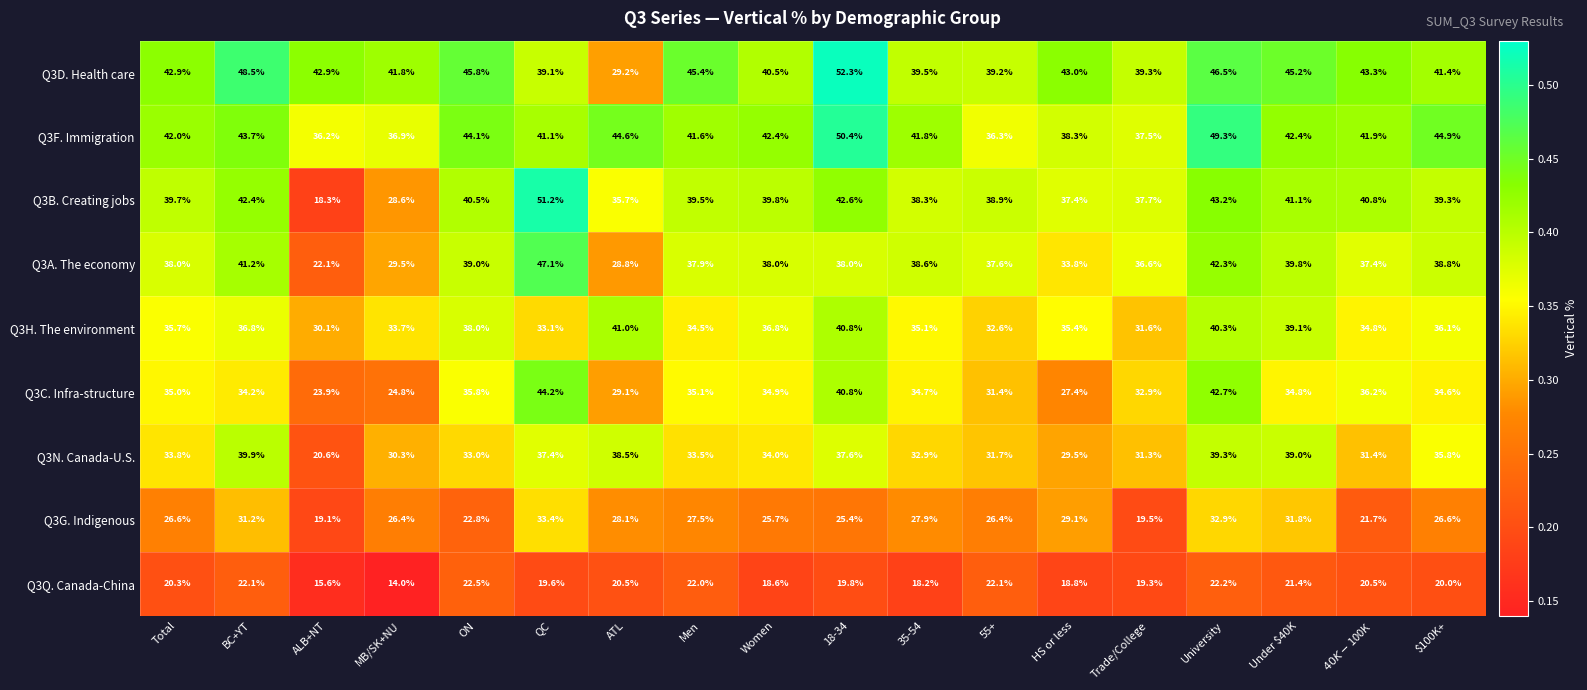

At which label does Q3G. Indigenous reach its minimum?

ALB+NT